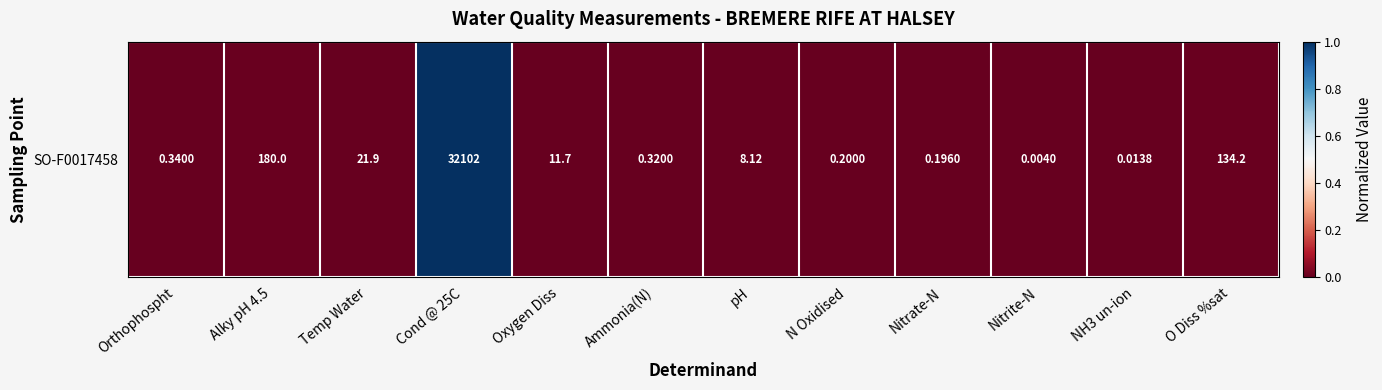

The value at NH3 un-ion is 0.0. True or false?

False